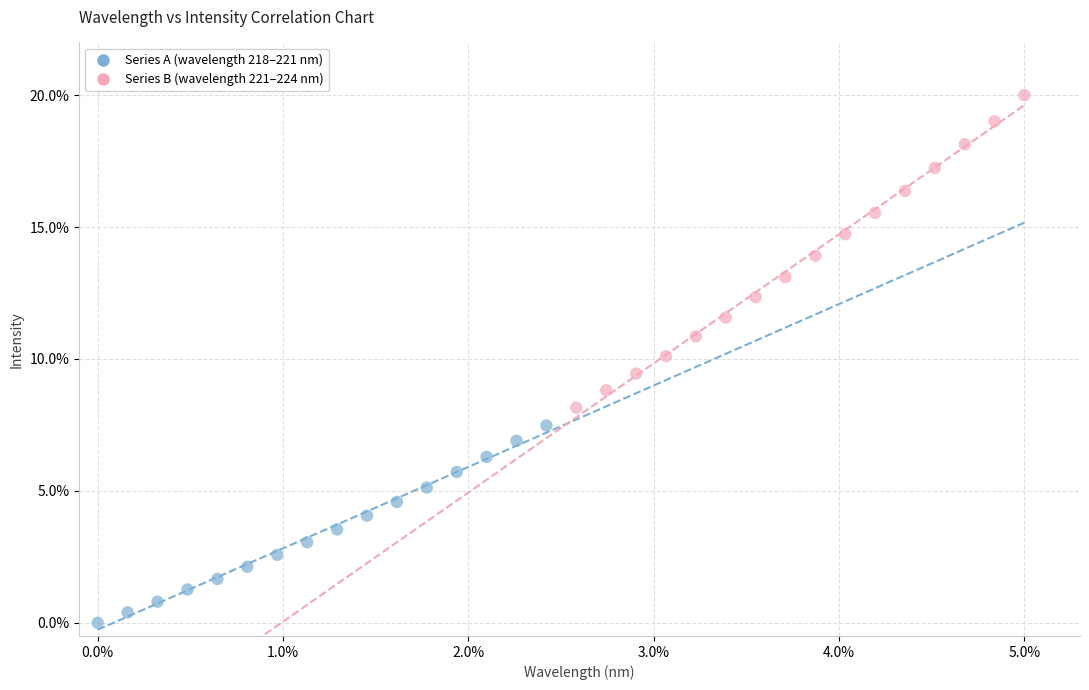

Which series reaches the minimum Y coordinate?

Series A (wavelength 218–221 nm)